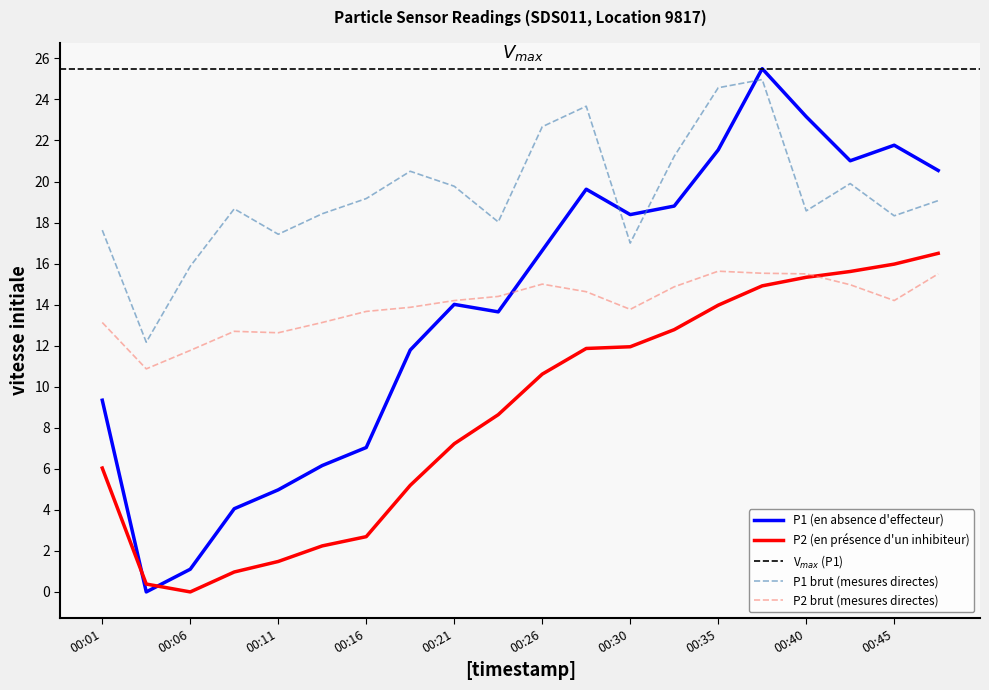

The P1 brut (mesures directes) series shows 11.2 at 00:40. True or false?

False